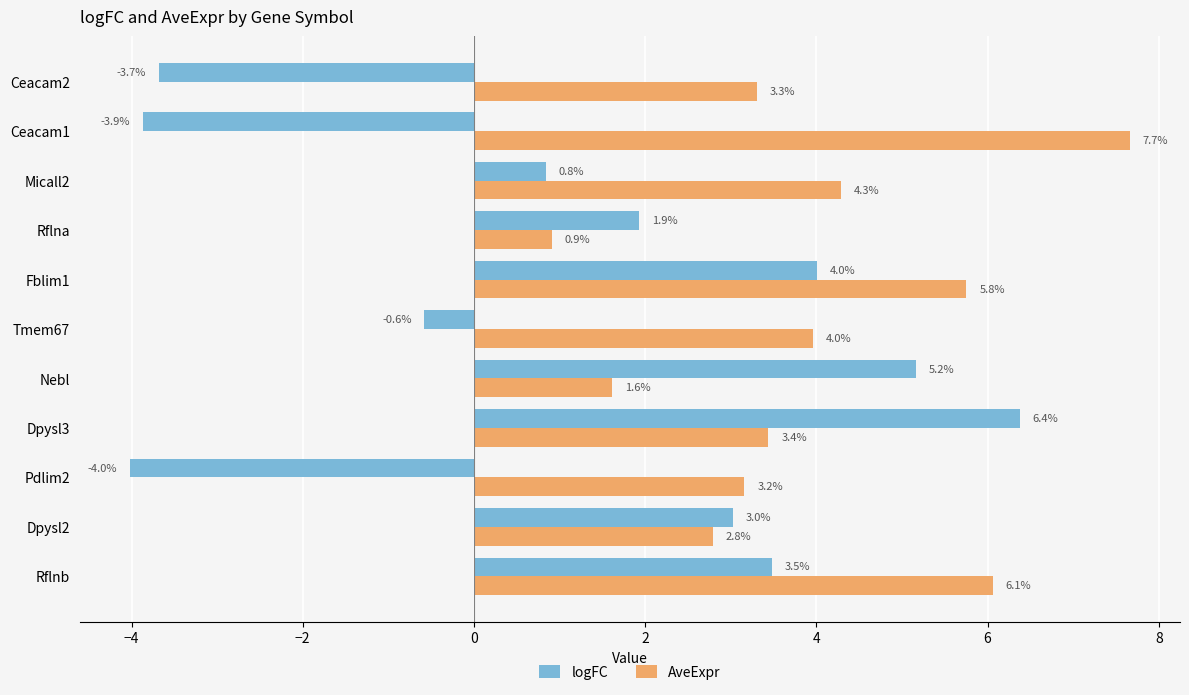

Is the value of logFC at Tmem67 greater than the value of AveExpr at Dpysl3?

No